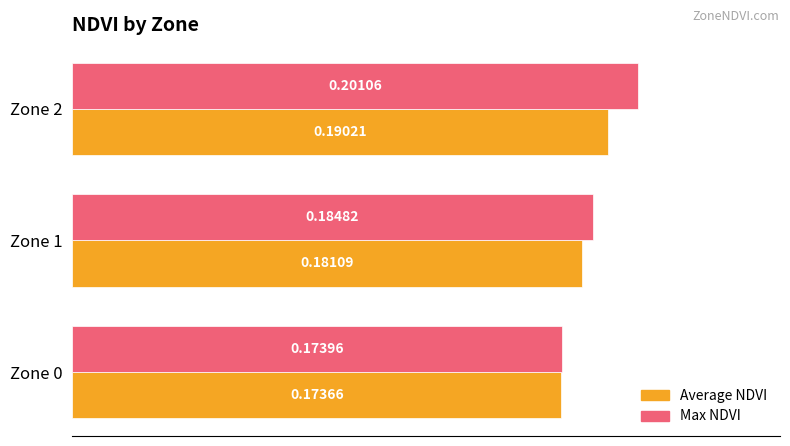

Which series has the largest total across all categories?

Max NDVI